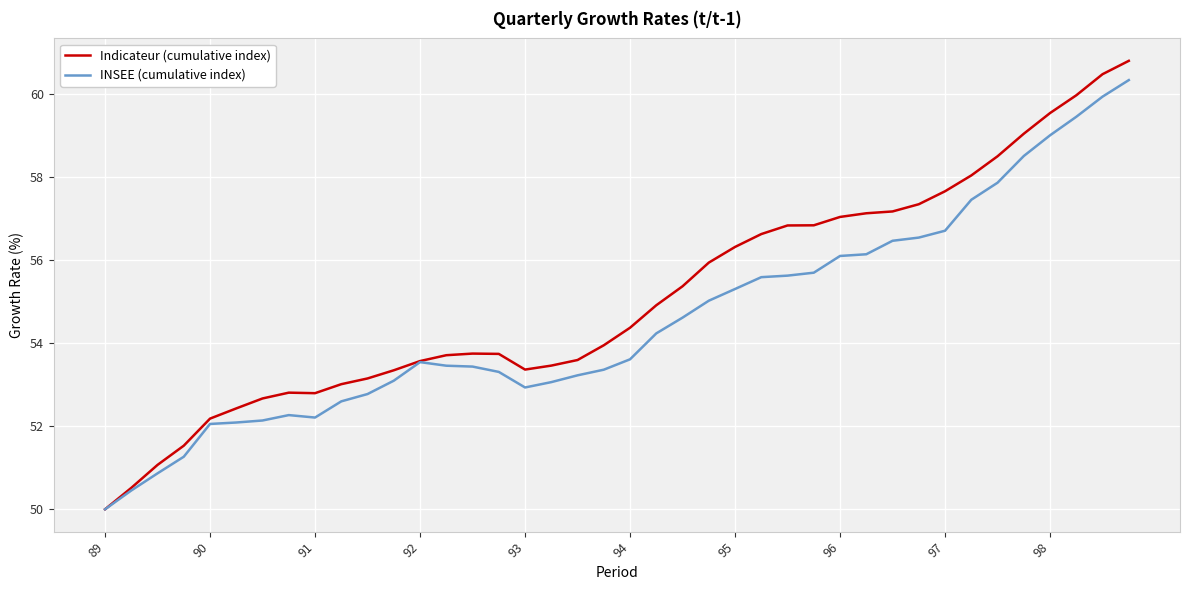

What is the smallest value displayed?

50.0